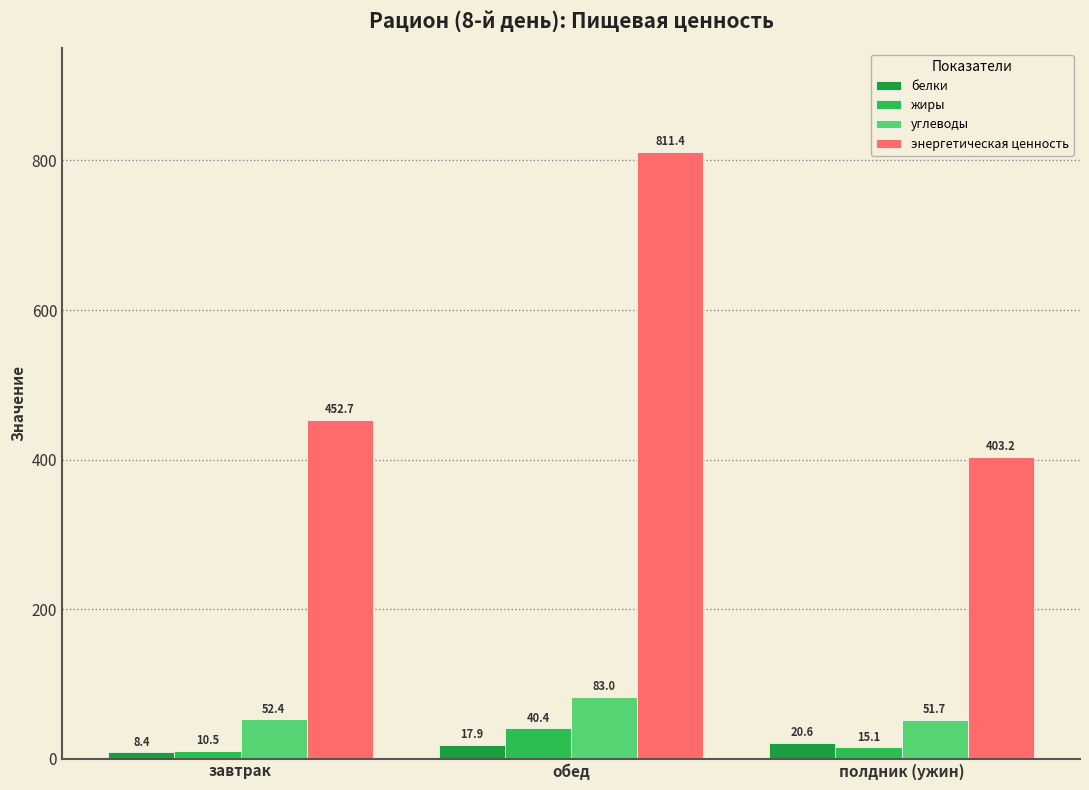

What is the total value across all series at обед?

952.7